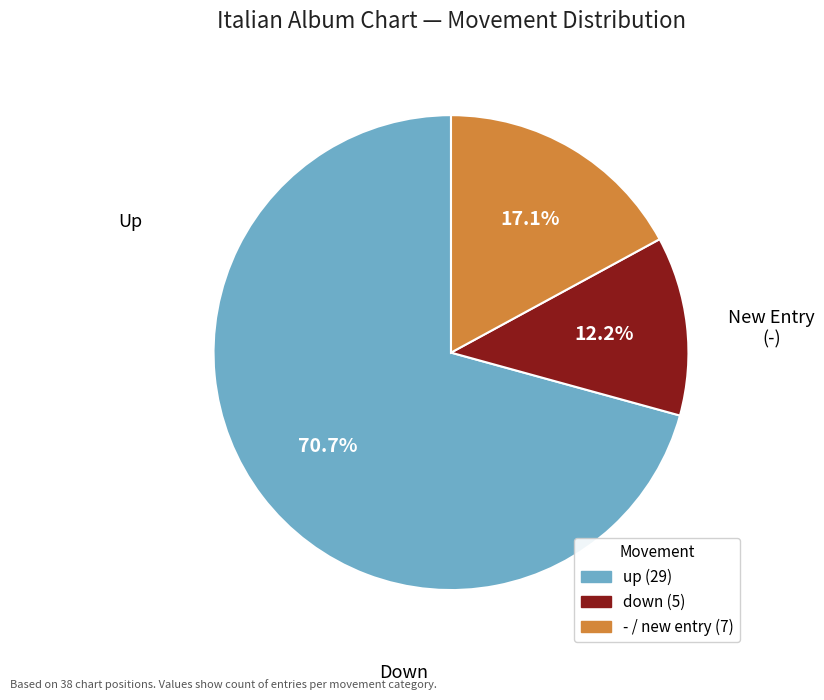

What percentage is the down slice, to the nearest percent?

12%